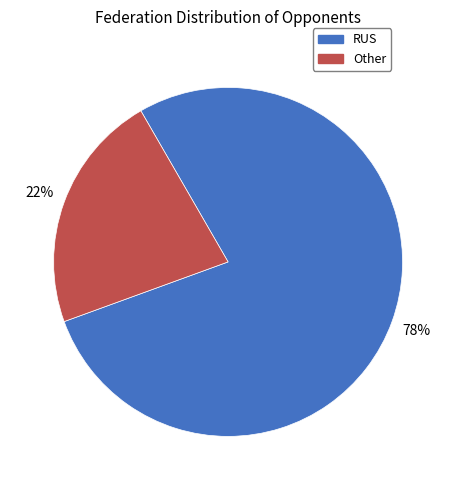

Which slice is the largest?

RUS